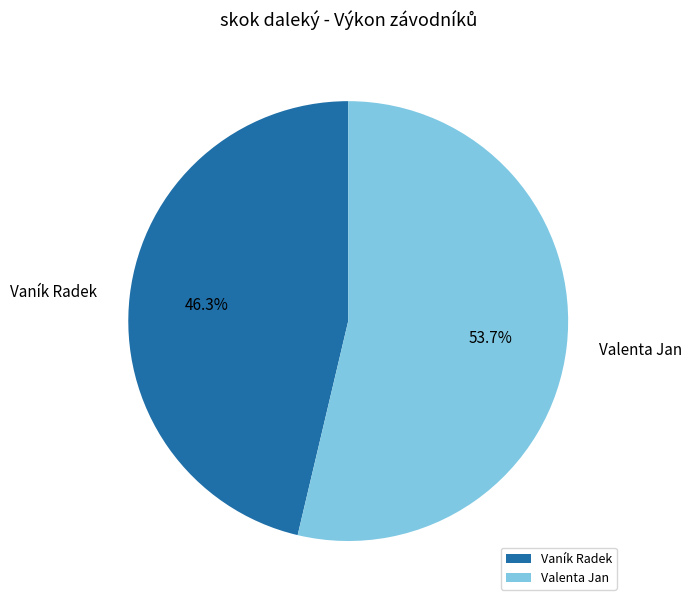

Is it true that Valenta Jan is 46% of the pie?

False